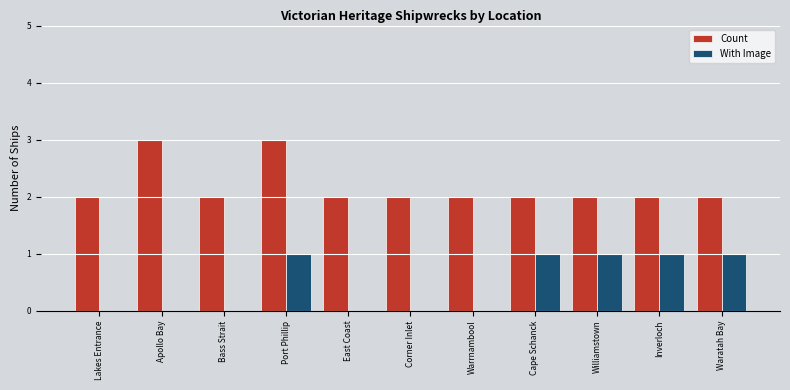

What is the sum of the Count values at Cape Schanck and Warrnambool?

4